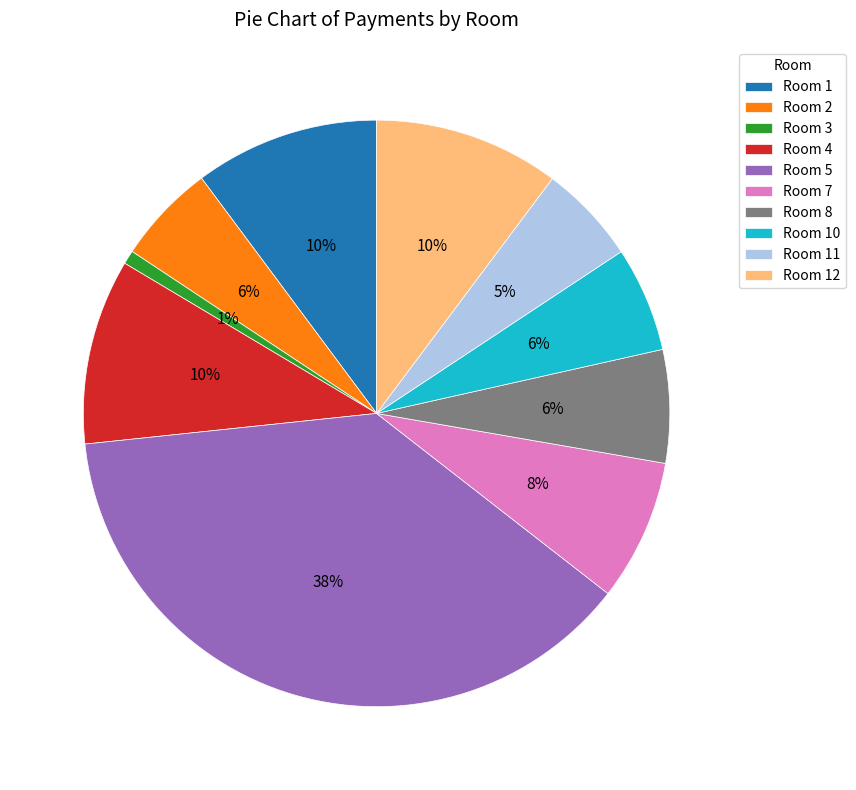

To the nearest percent, what portion does Room 1 represent?

10%